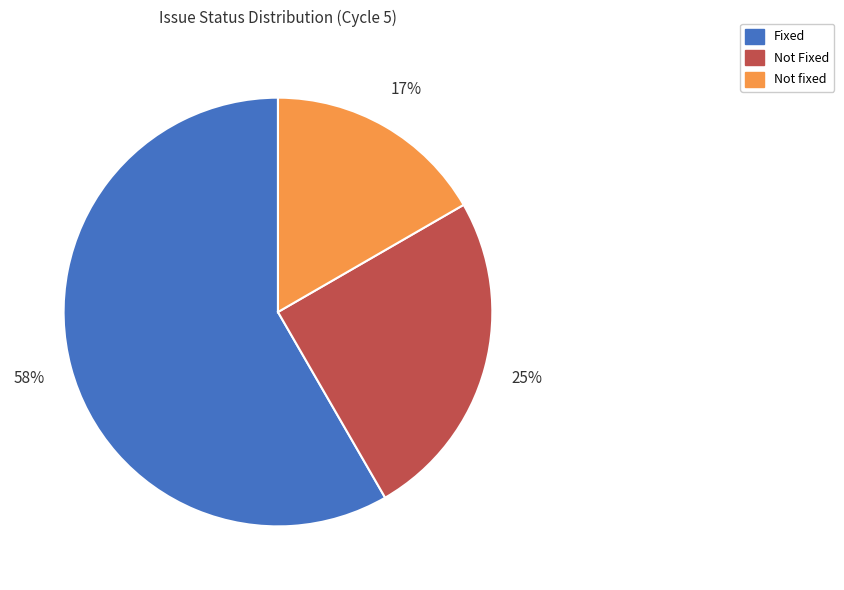

To the nearest percent, what is the combined percentage of Not Fixed and Not fixed?

42%